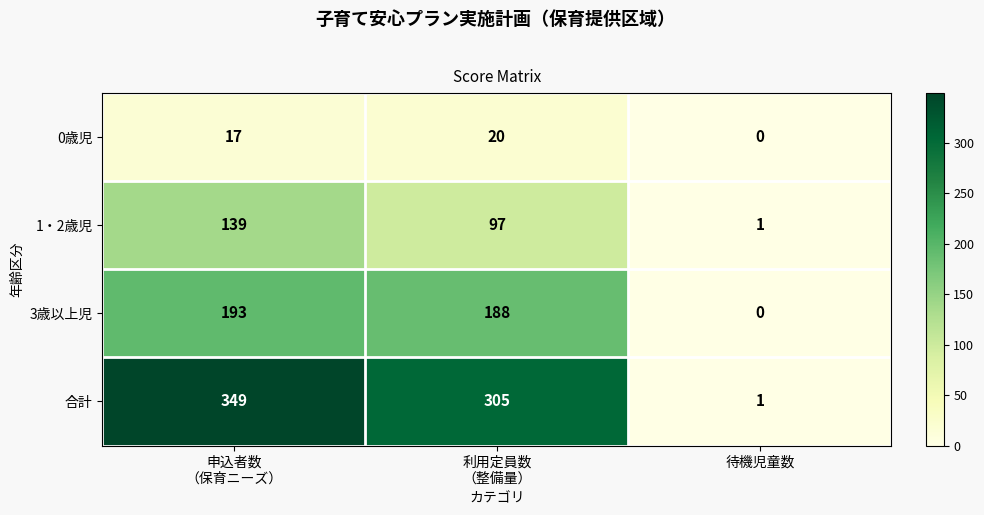

How many 1・2歳児 values are between 1 and 139?

3